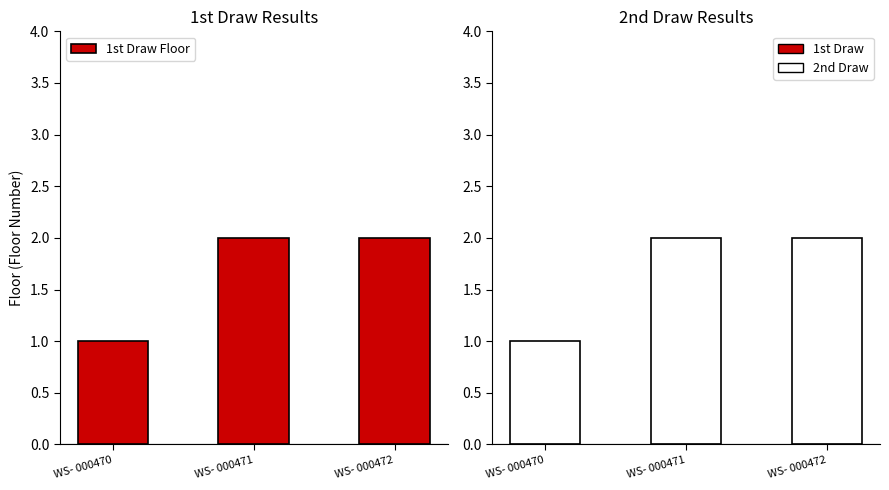

Reading right to left, what are all the values shown in this chart?

1st Draw Floor: WS- 000472=2	WS- 000471=2	WS- 000470=1
2nd Draw Floor: WS- 000472=2	WS- 000471=2	WS- 000470=1